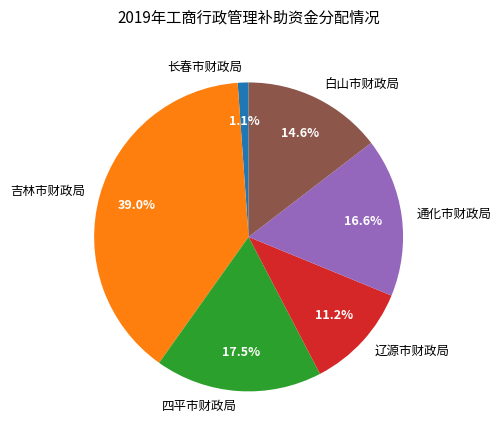

What percentage is the 辽源市财政局 slice, to the nearest percent?

11%